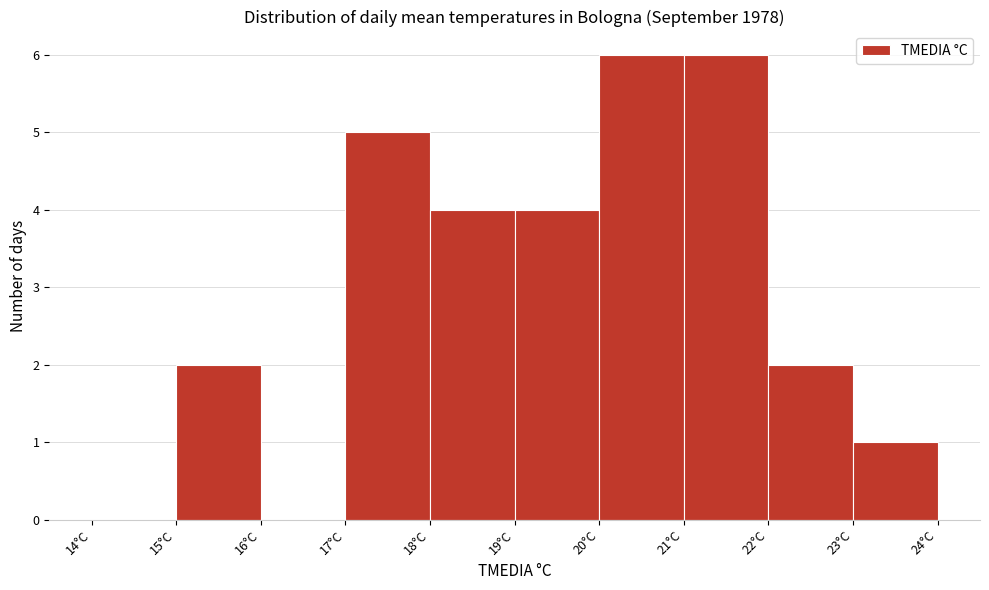

What is the height of the bar covering 20 to 21 on the x-axis? The values are not printed on the chart, so give them approximately, as read against the axis.

6